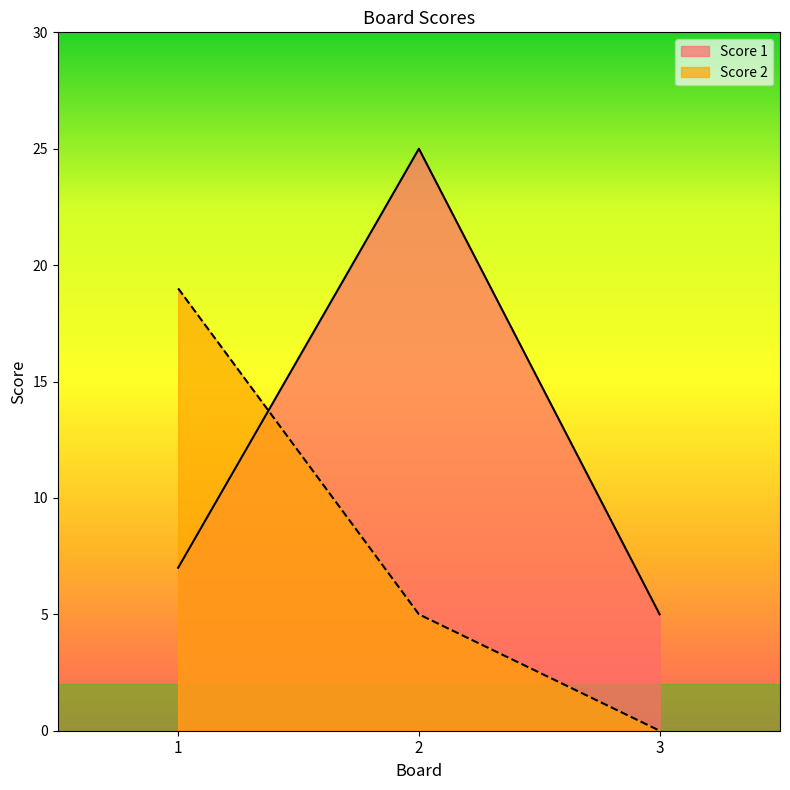

The Score 1 series shows 25 at 2. True or false?

True